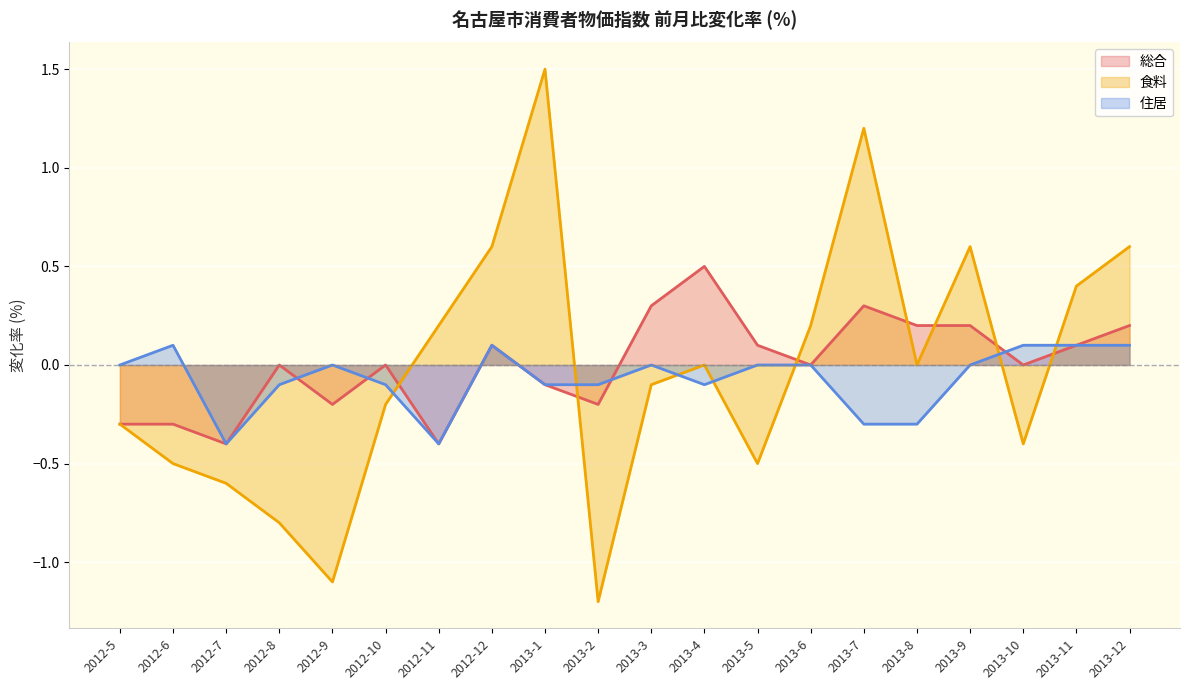

How many series are shown in this chart?

3